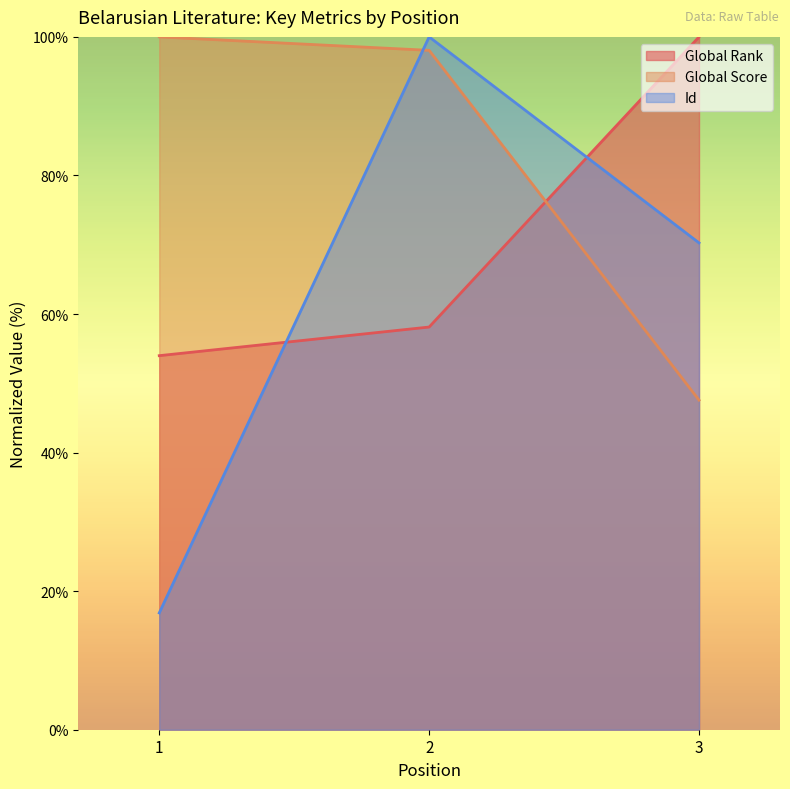

What is the minimum value shown in the chart?

16.9